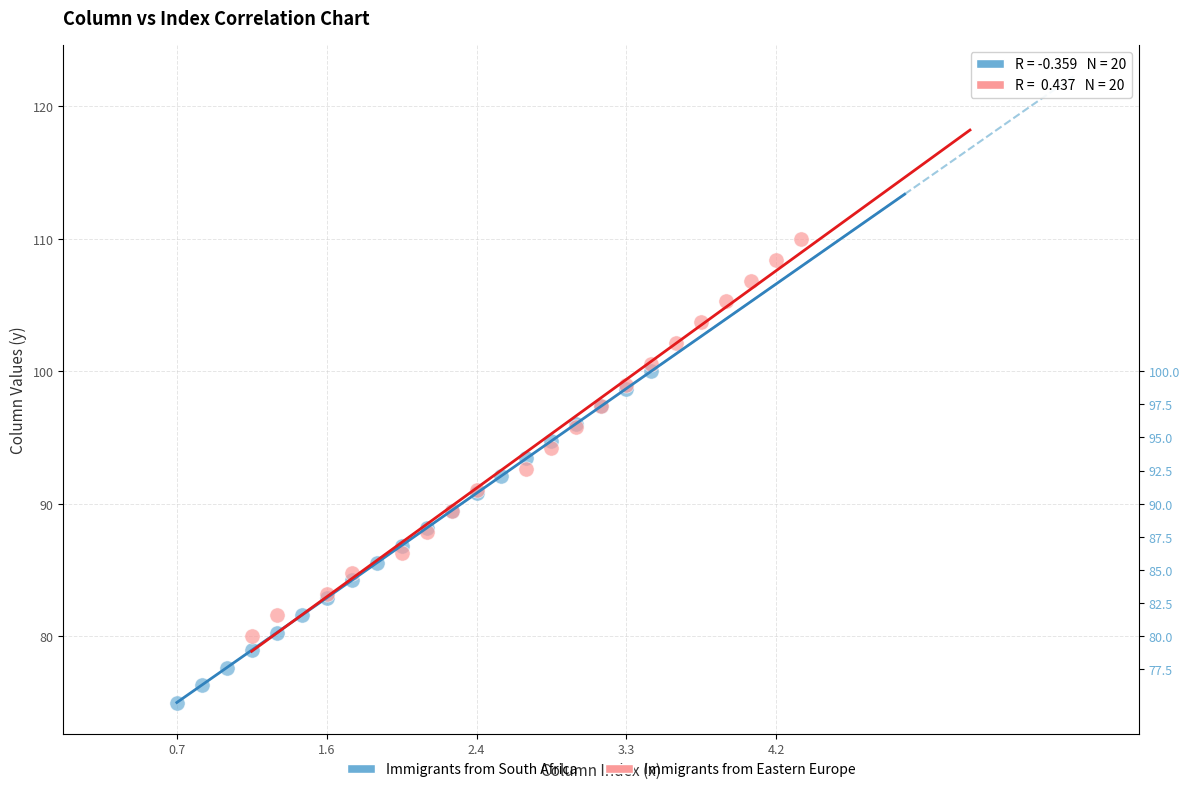

Which series reaches the maximum Y coordinate?

Immigrants from Eastern Europe